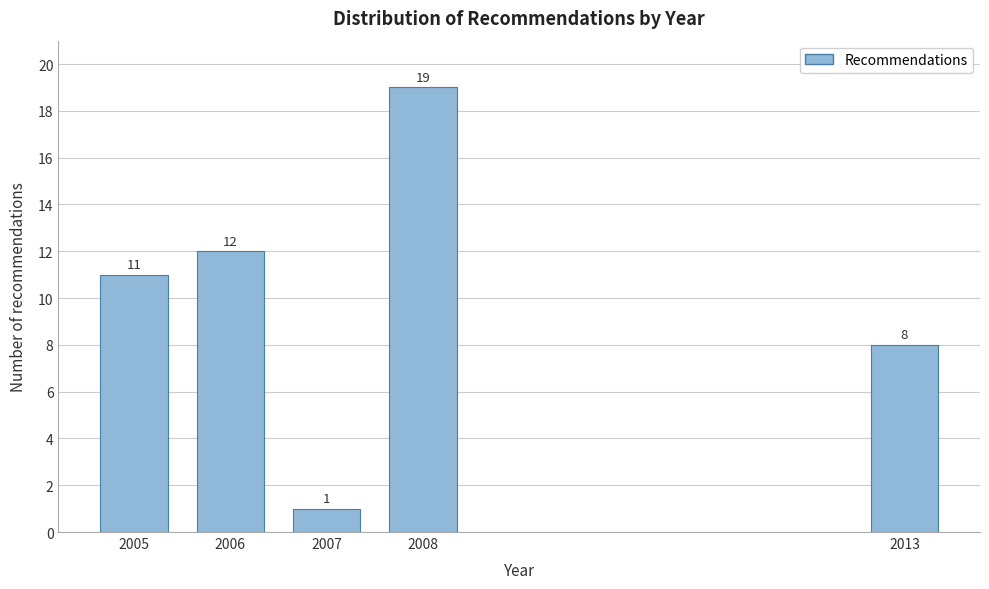

Reading left to right, list all the values displayed in this chart.

11	12	1	19	8